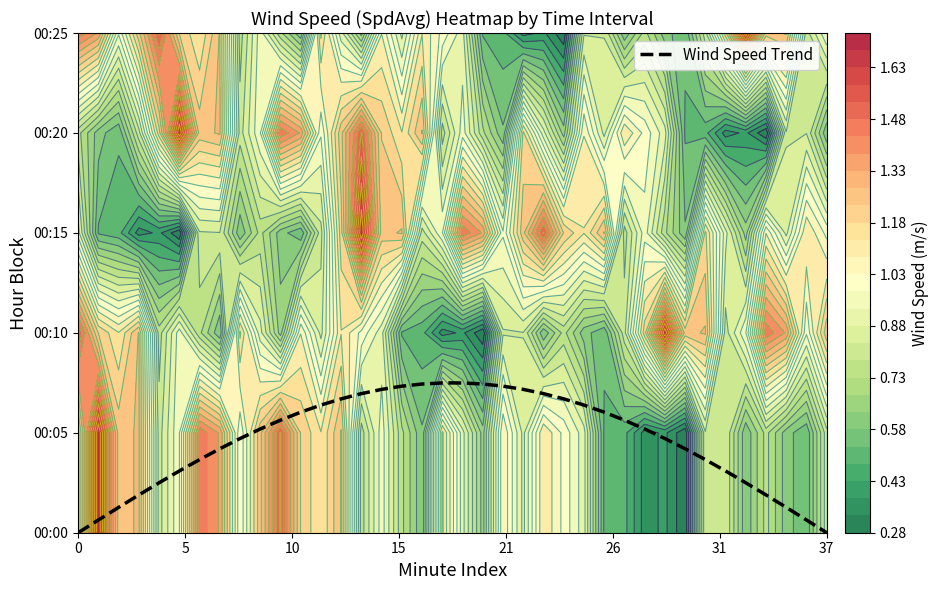

Where does the data first go above 1?

9